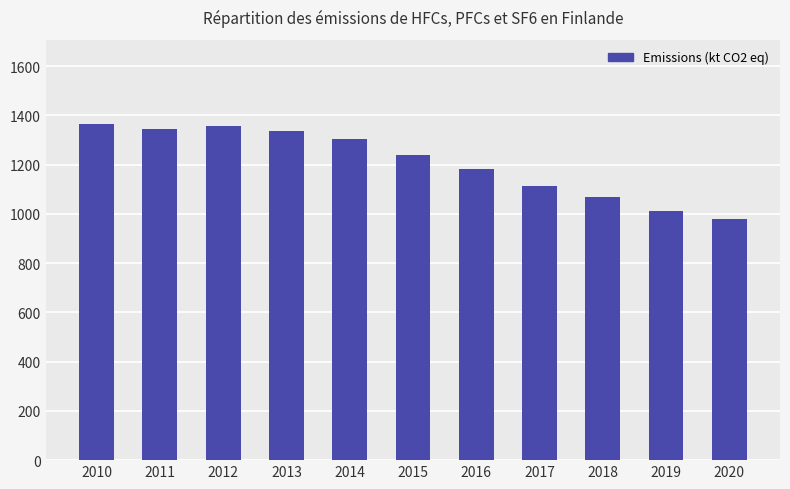

How many bars are there in total?

11